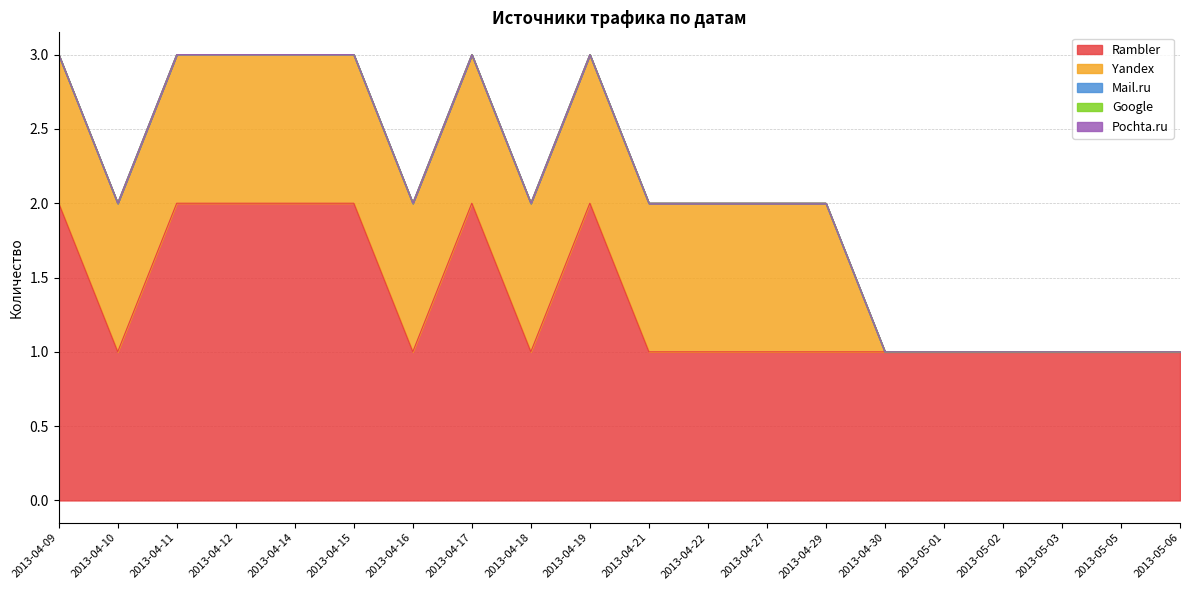

What are all the series names shown in the legend?

Rambler, Yandex, Mail.ru, Google, Pochta.ru